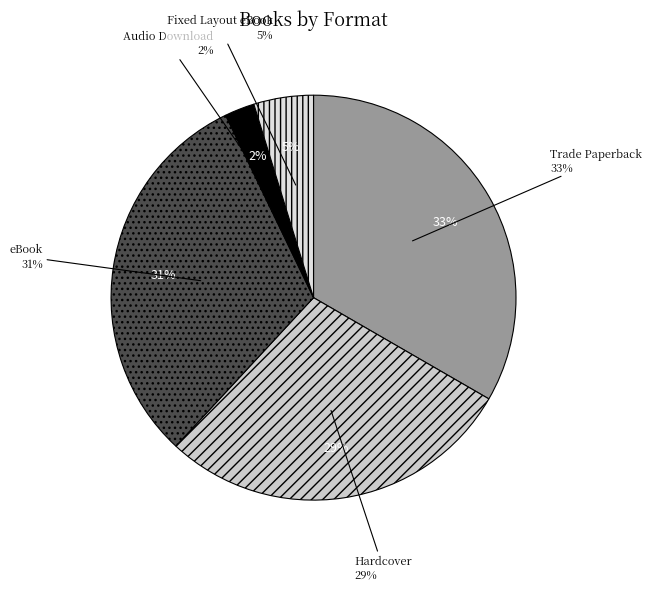

To the nearest percent, what portion does Audio Download represent?

2%